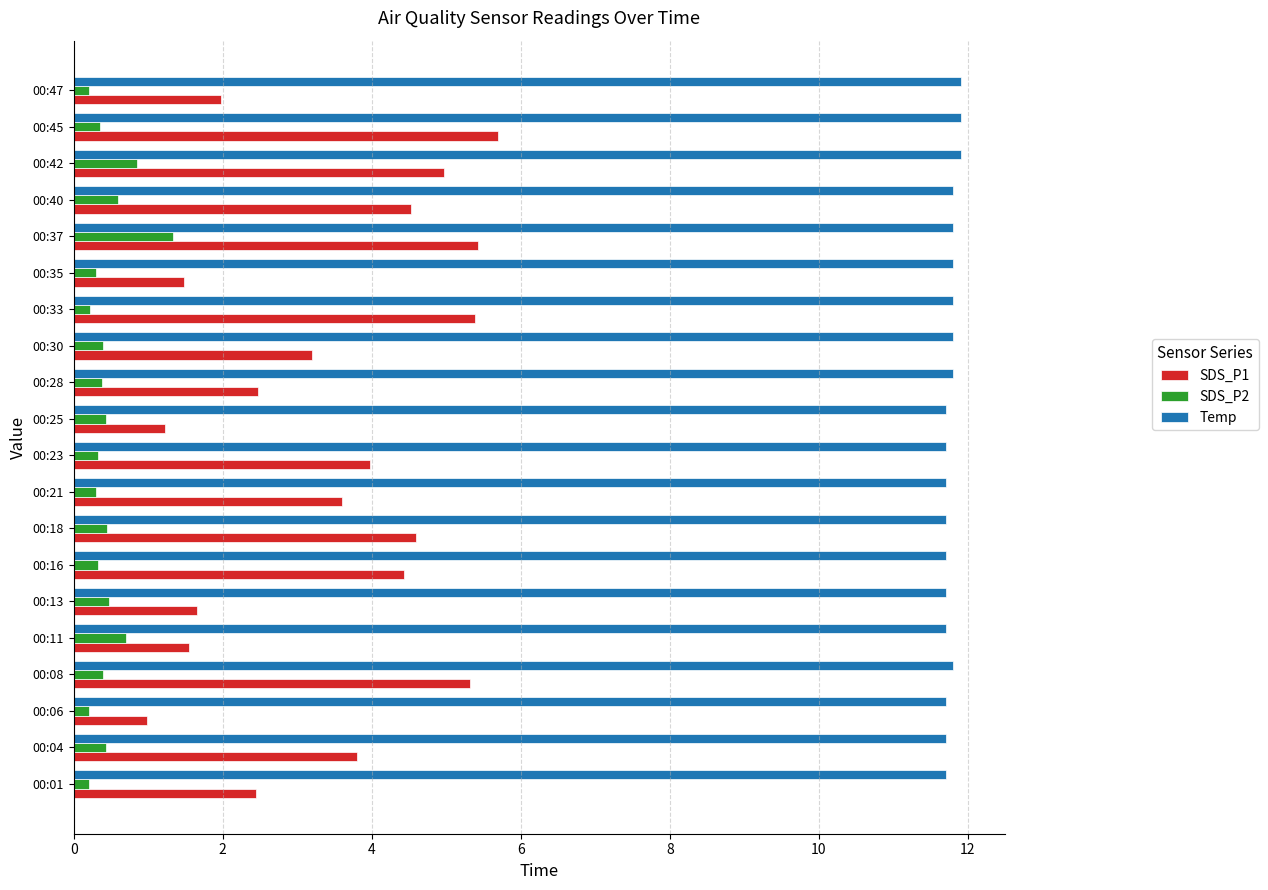

What is the greatest value displayed?

11.9